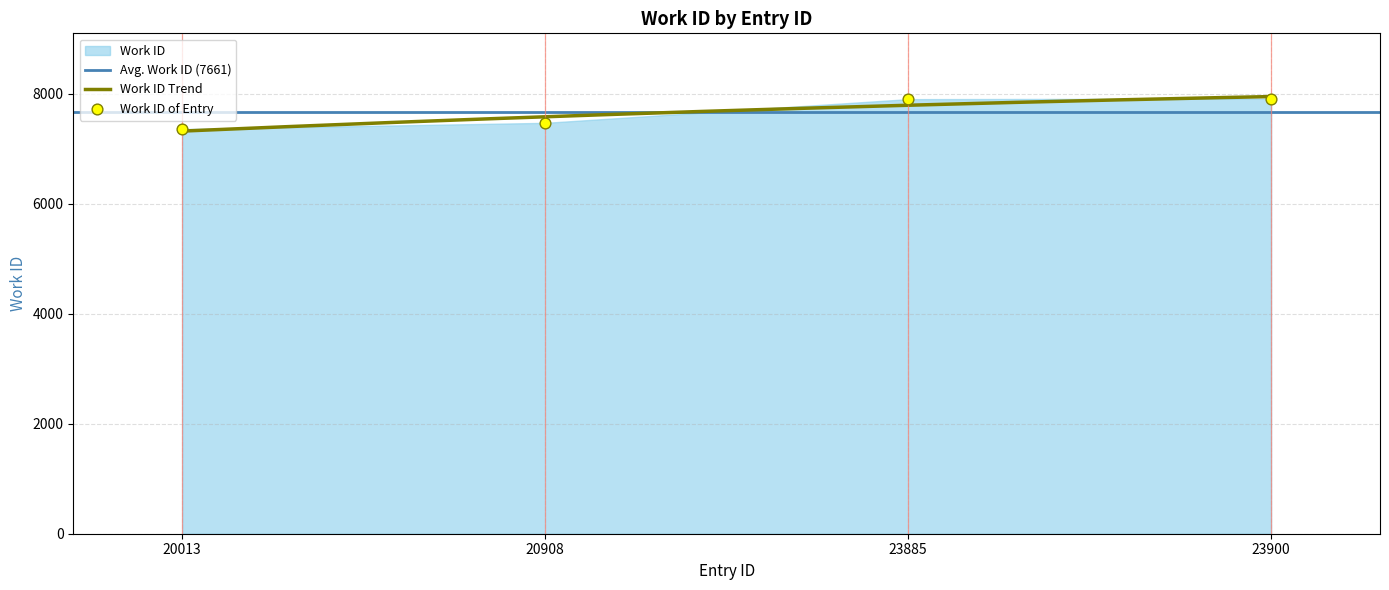

Approximately how many times larger is the value at 20013 compared to 20908?

1.0